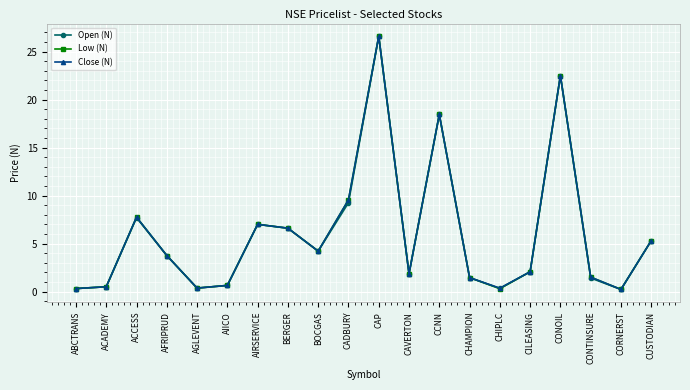

What is the value of the Close (N) point at the 2nd from the left?

0.5